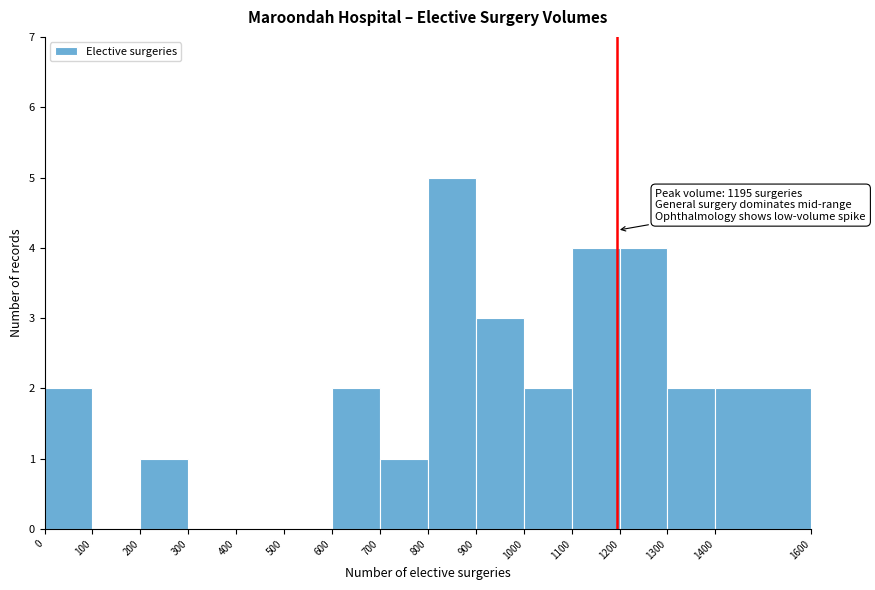

Over which range of the x-axis is the bar tallest?

800 to 900